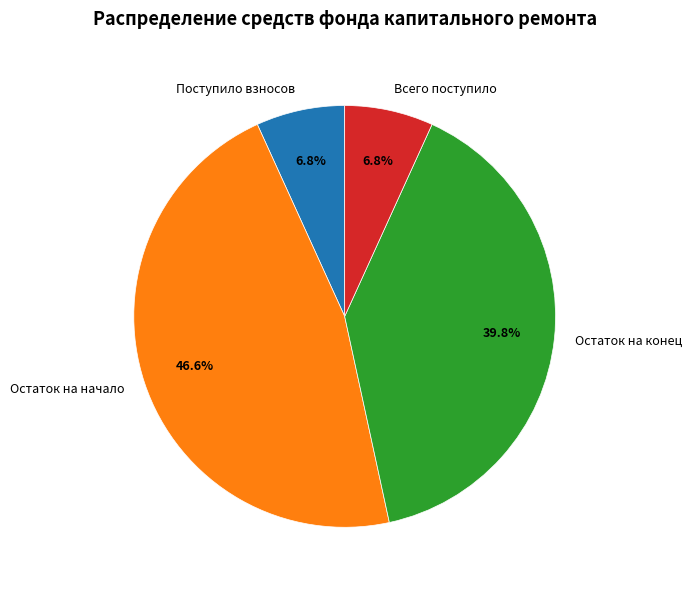

Combined, do Остаток на начало and Остаток на конец account for over 50%?

Yes